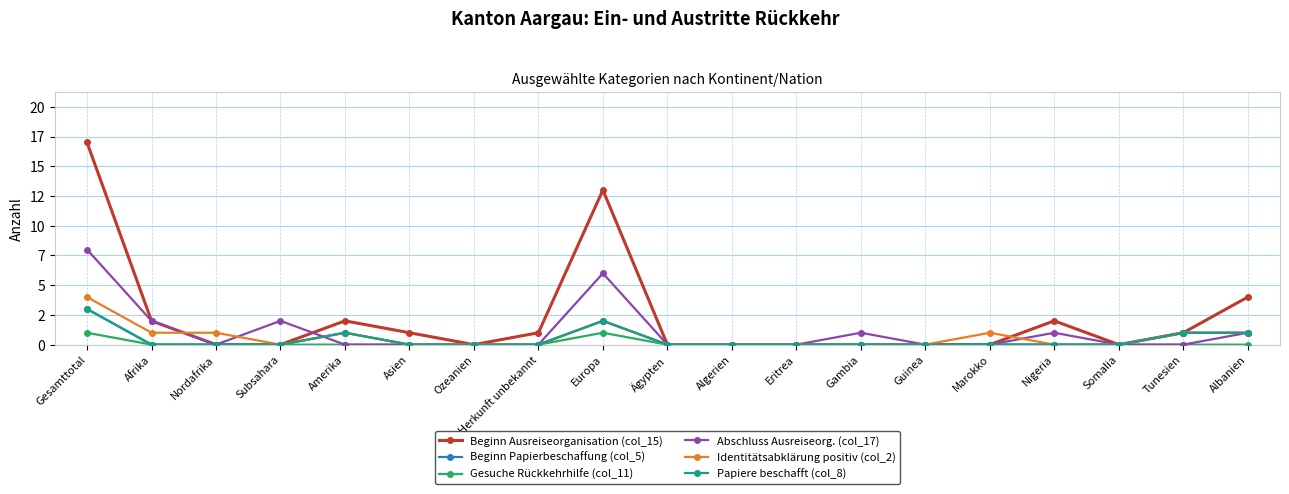

Is this an area chart (filled region under the line)?

No